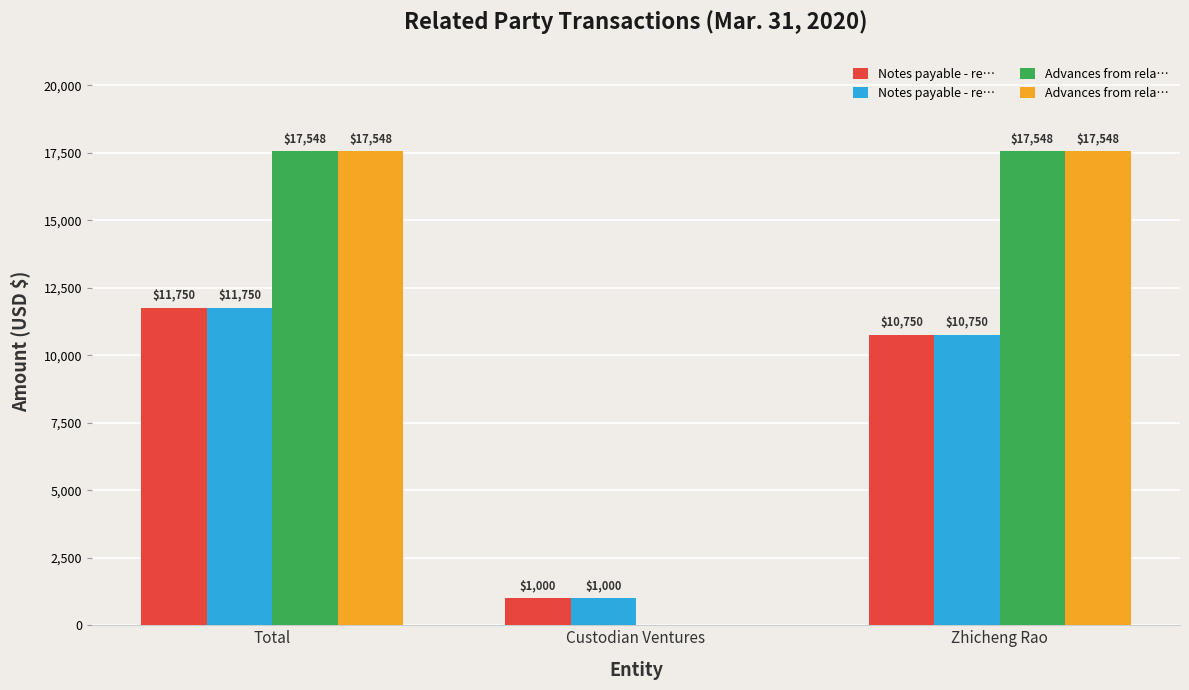

Are the bars horizontal?

No